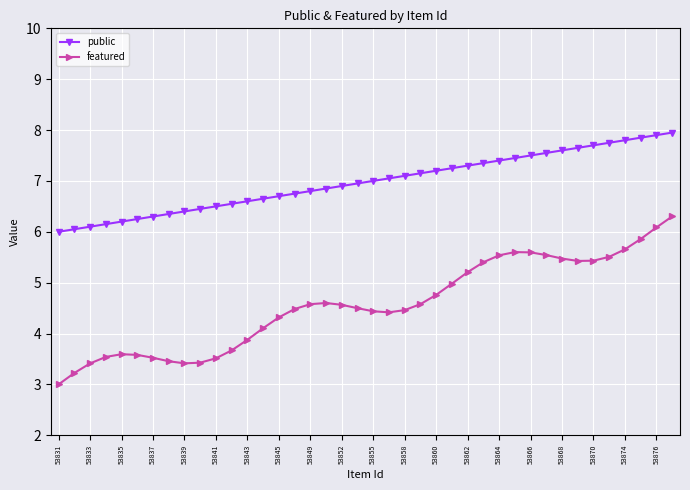

Which series has the largest total across all categories?

public